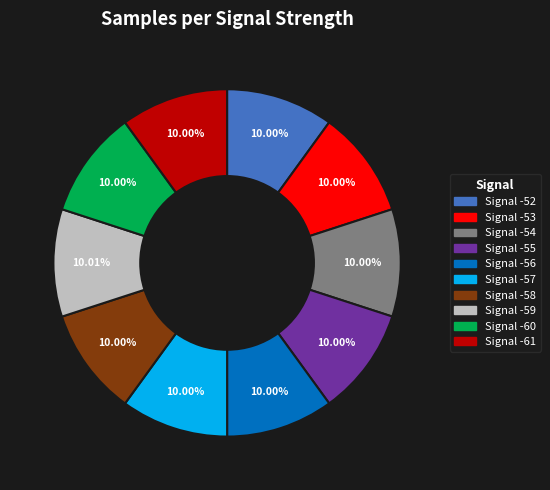

Is there any slice that represents more than half of the pie?

No